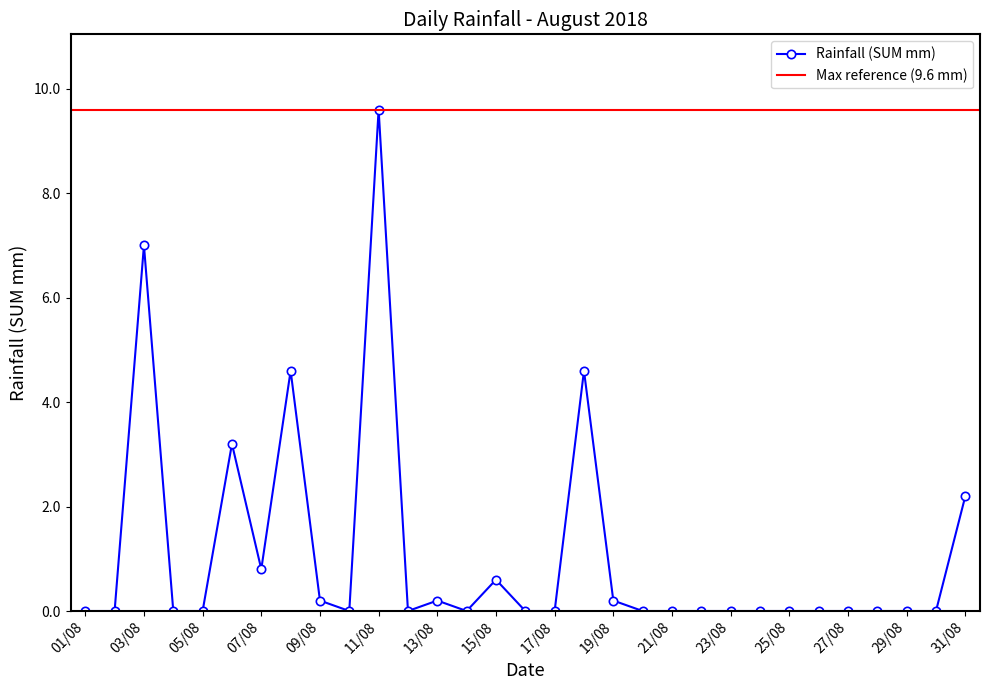

How many interior local valleys (lower than both neighbors) does the data have?

4